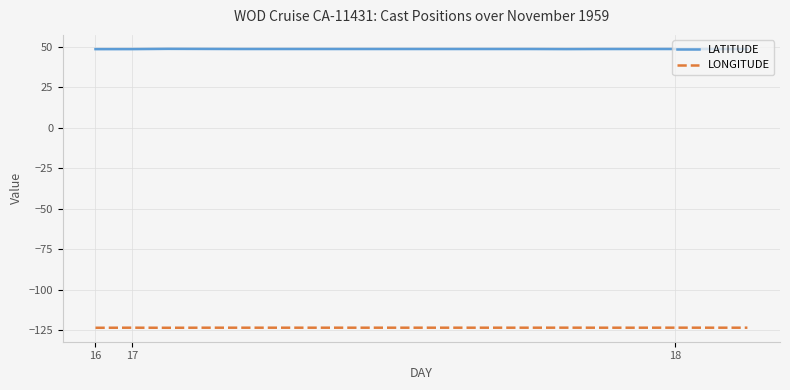

True or false: LONGITUDE and LATITUDE cross at least once.

False